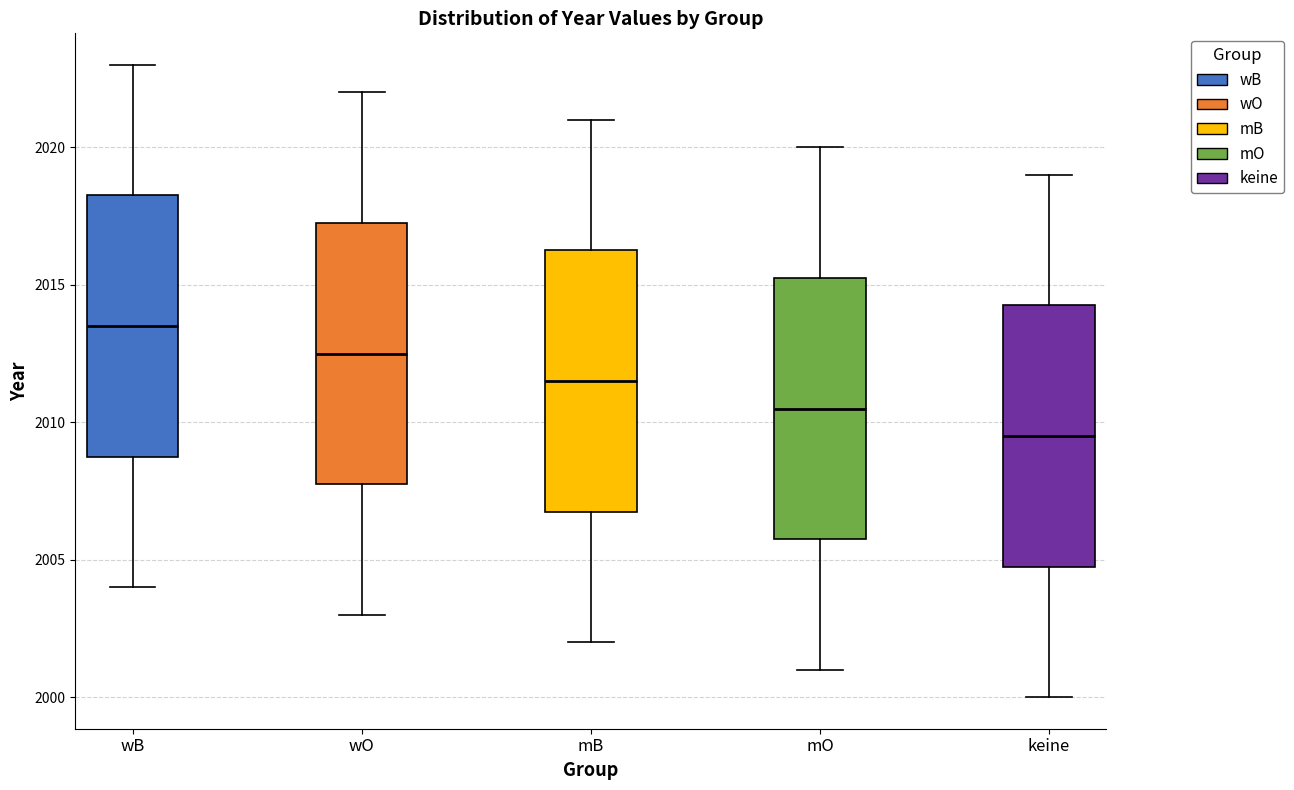

Where is the upper edge of the box for mO on the y-axis? The values are not printed on the chart, so give them approximately, as read against the axis.

2015.5